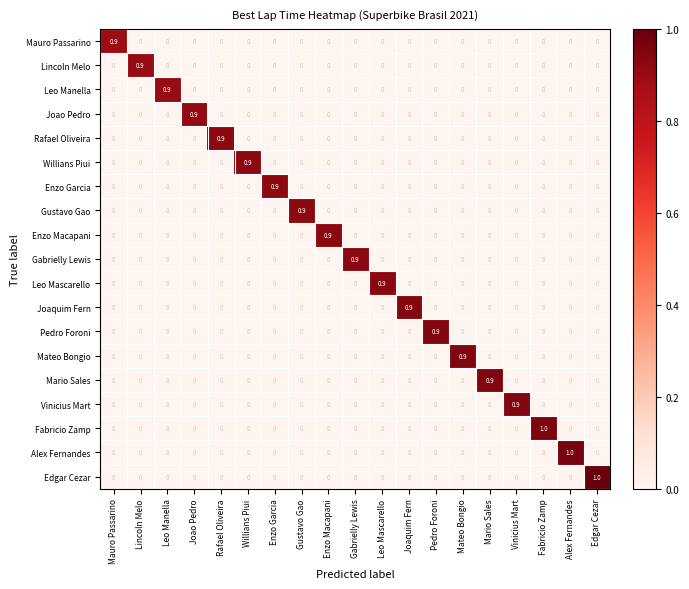

What is the maximum value shown in the chart?

1.0